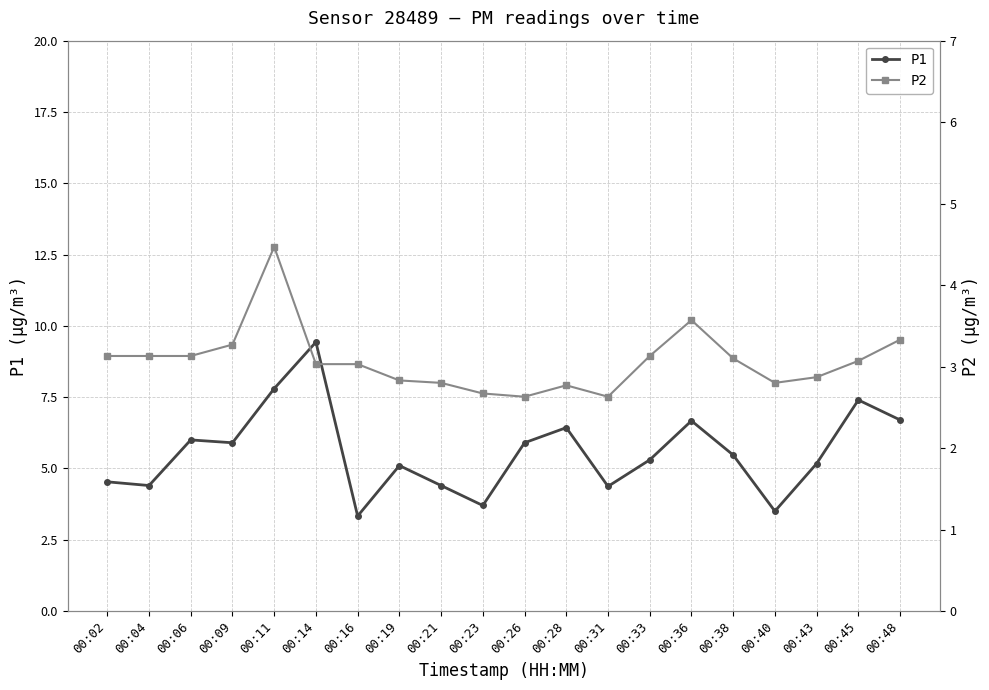

How many interior local valleys does the P2 series have?

3